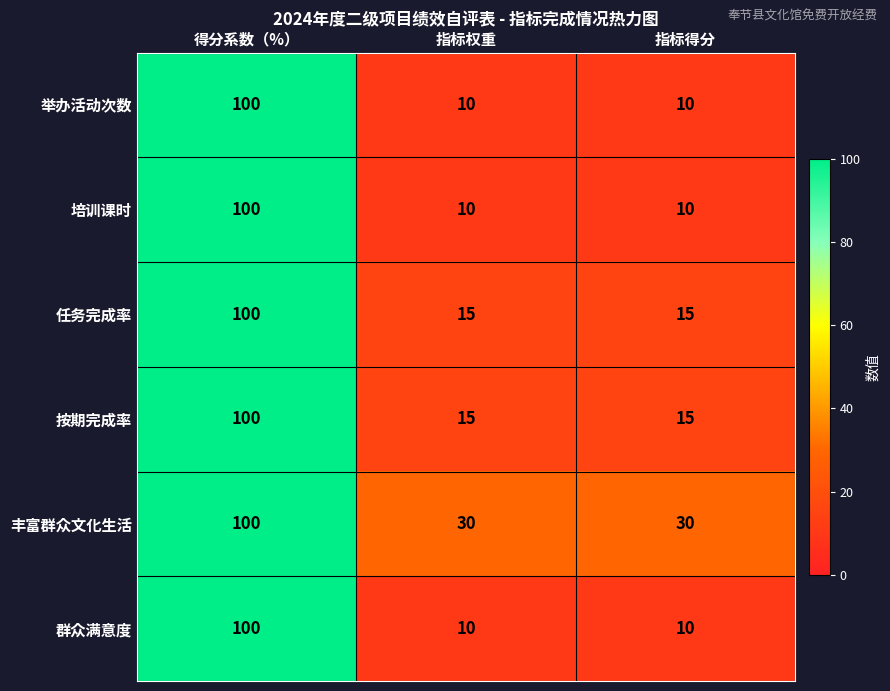

What is the spread (max minus min) of values at 指标得分?

20